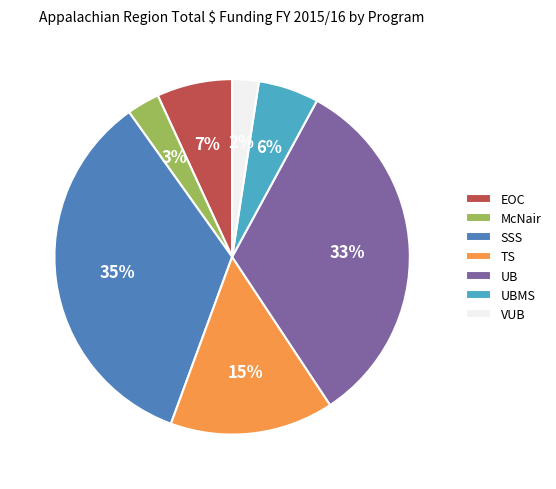

Which slice is the smallest?

VUB